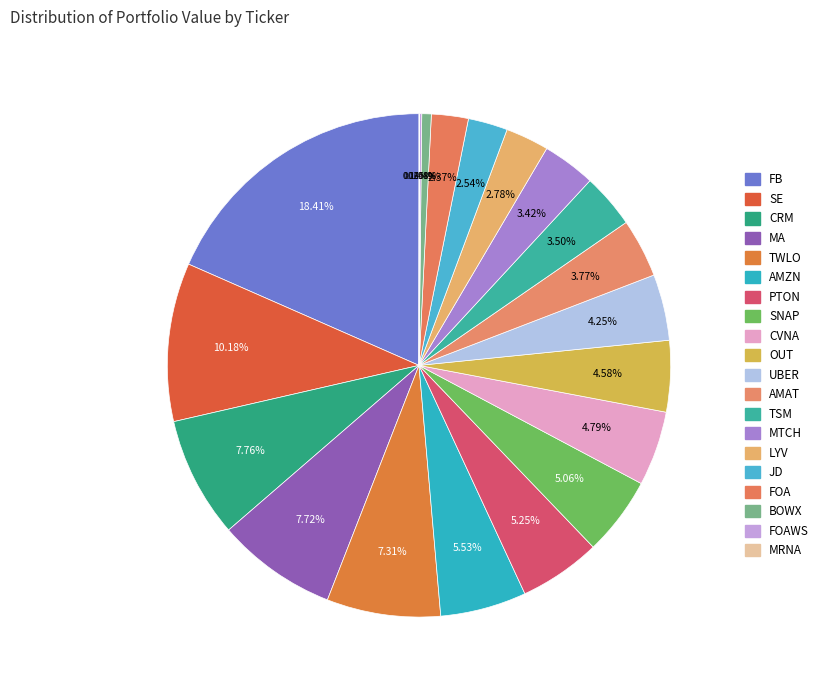

Does any single category account for the majority?

No